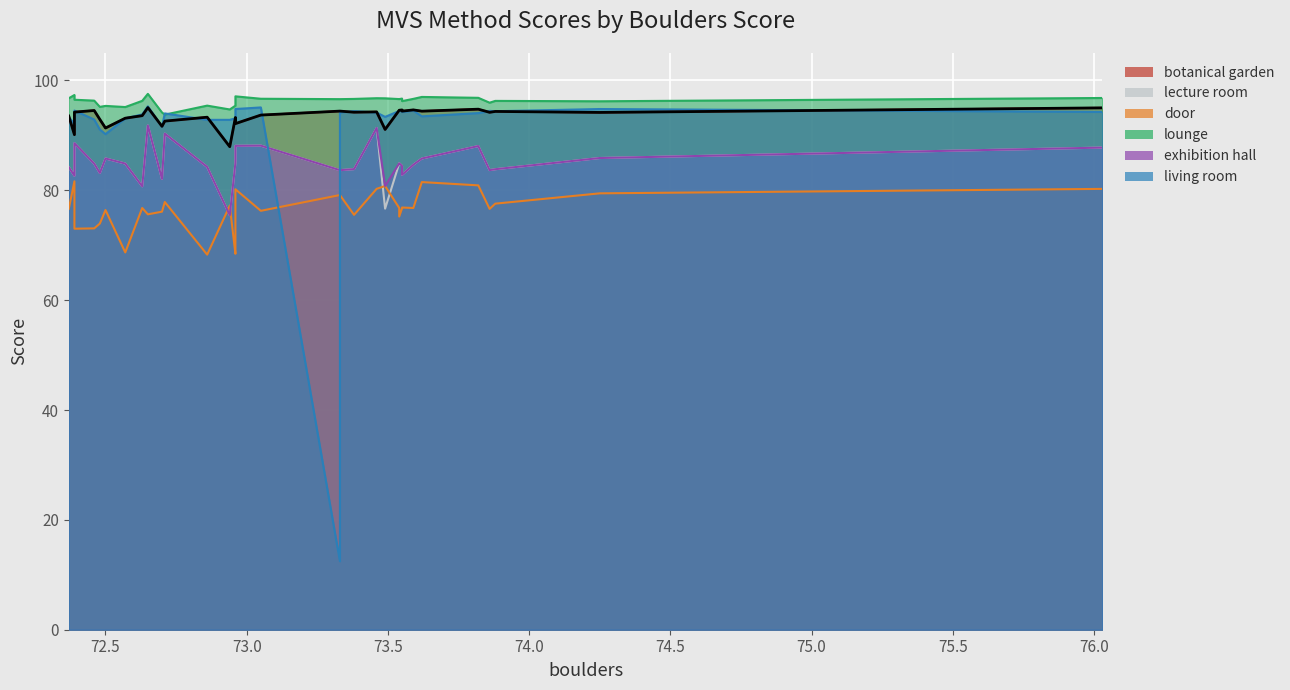

Rank the categories by exhibition hall value from lowest to highest.

21, 27, 12, 24, 32, 9, 30, 15, 16, 4, 3, 14, 34, 22, 8, 7, 31, 28, 10, 11, 18, 19, 6, 29, 1, 2, 0, 5, 20, 17, 33, 23, 13, 25, 26